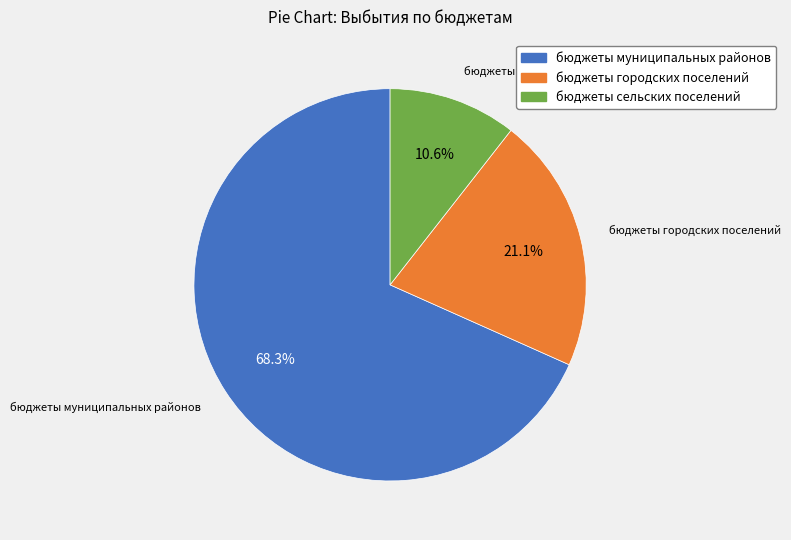

Is there any slice that represents more than half of the pie?

Yes